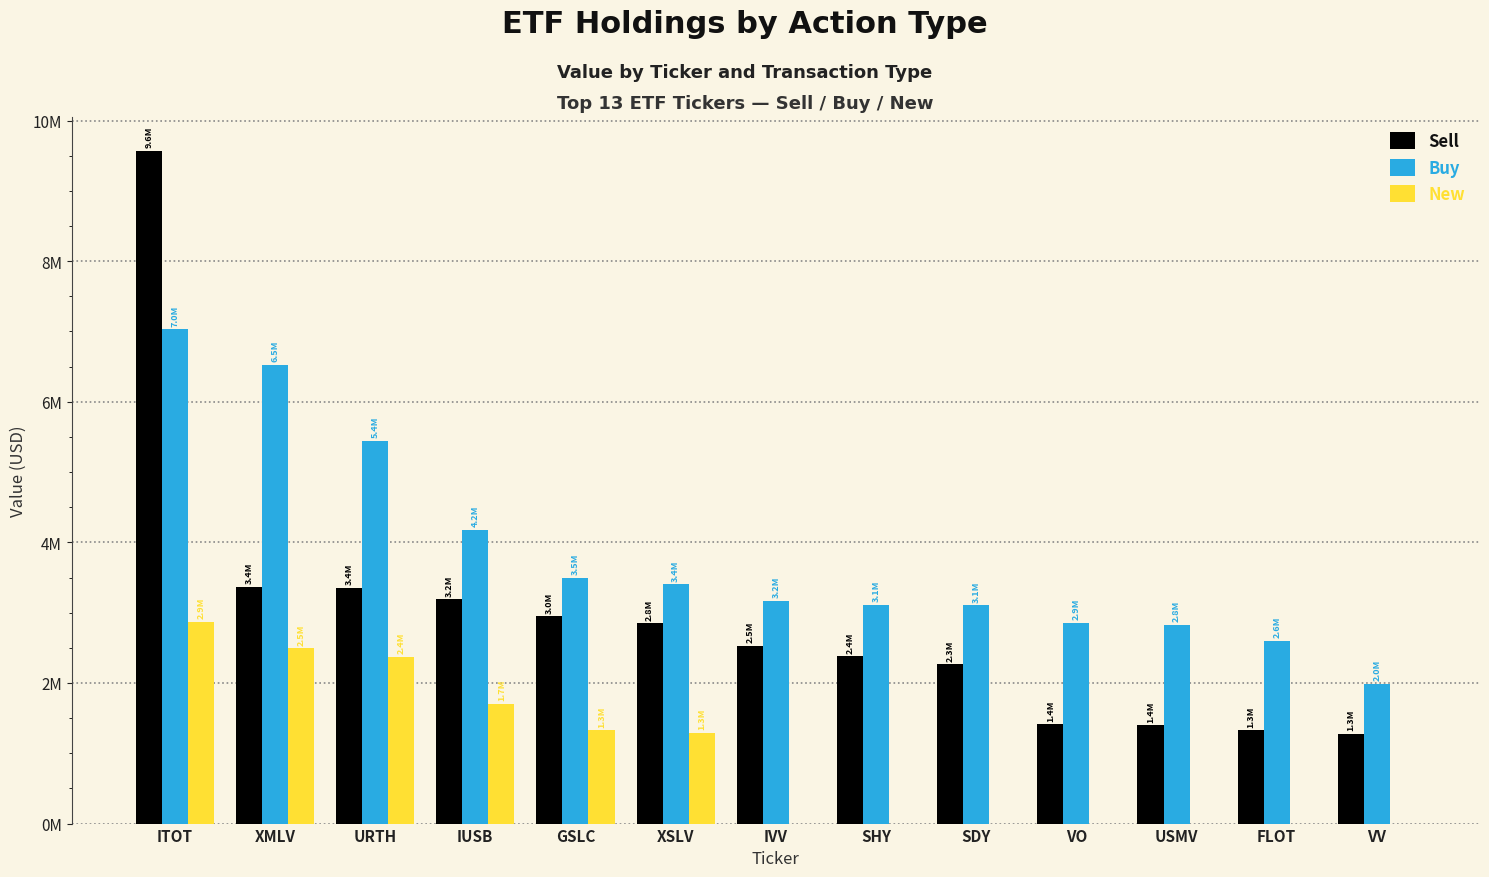

Where does the Sell series first go above 2532000?

ITOT